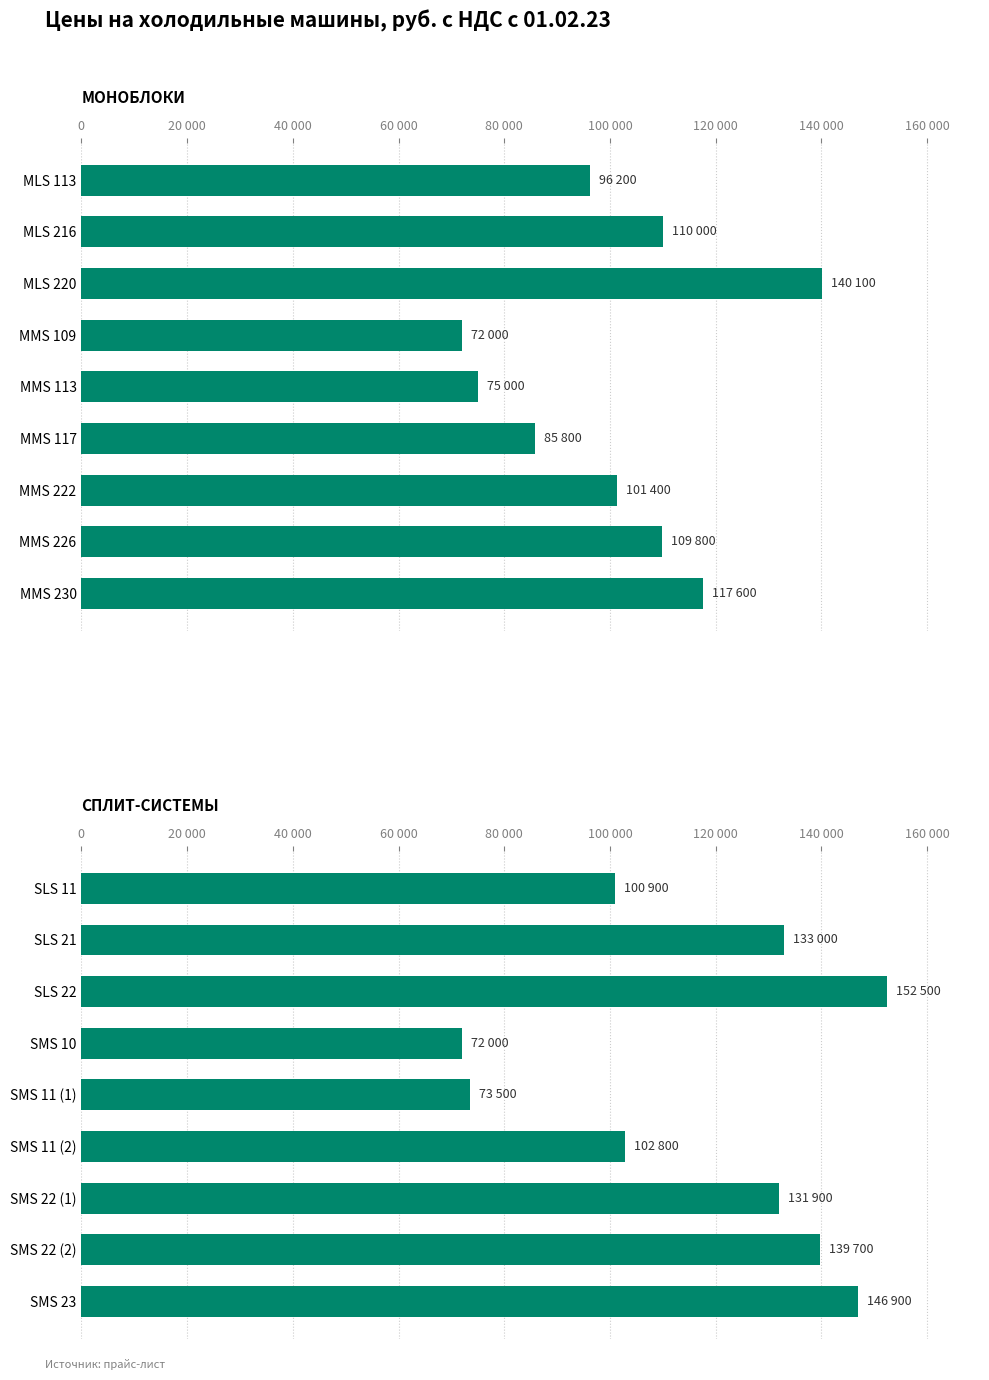

What is the minimum value for СПЛИТ-СИСТЕМЫ?

72000